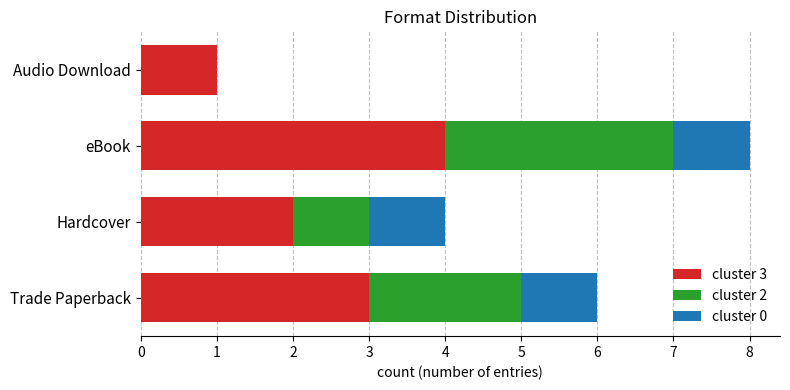

What is the total value across all series at Hardcover?

4